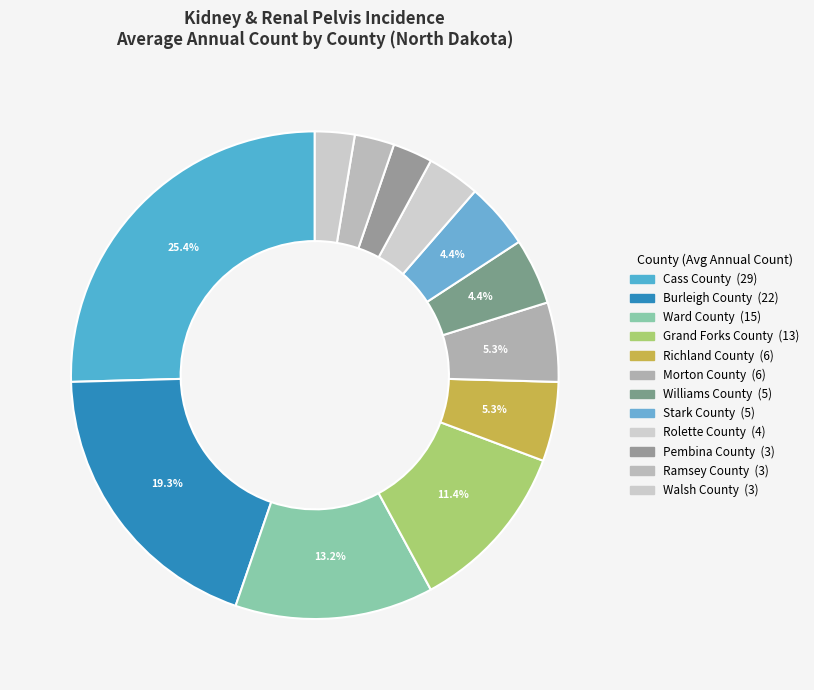

To the nearest percent, what is the difference between the Burleigh County and Ramsey County slice percentages?

17%